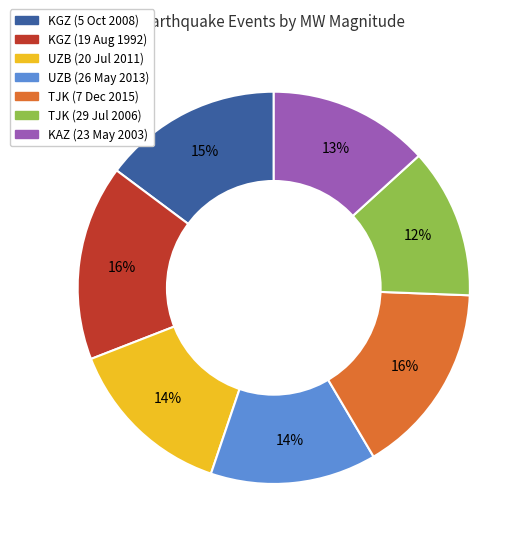

Does any single category account for the majority?

No